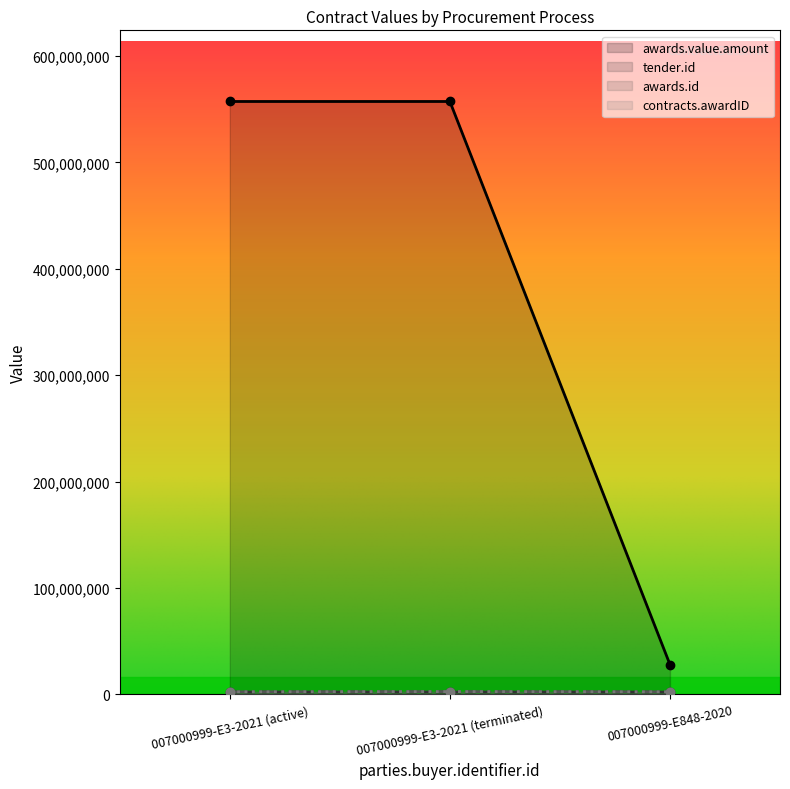

Does the chart have visible grid lines?

No